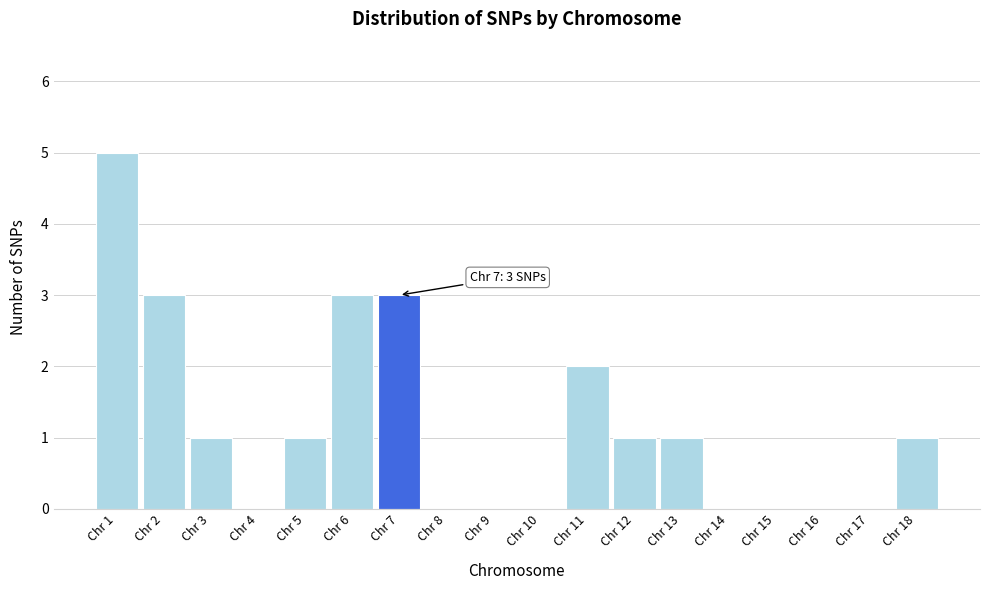

Which range on the x-axis has the tallest bar?

0.5 to 1.5